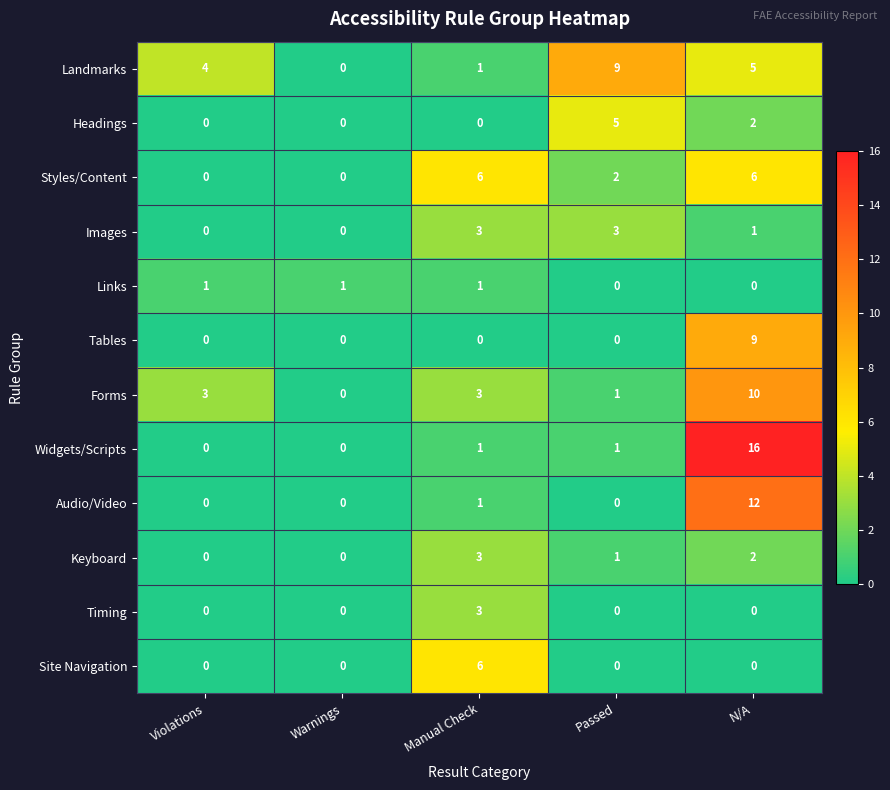

What is the maximum value shown in the chart?

16